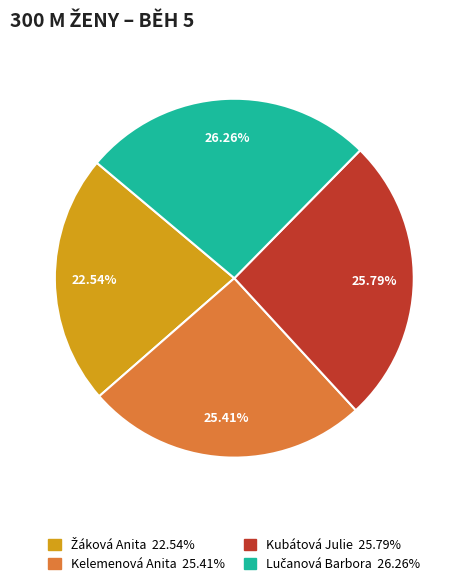

Combined, do Kubátová Julie and Kelemenová Anita account for over 50%?

Yes